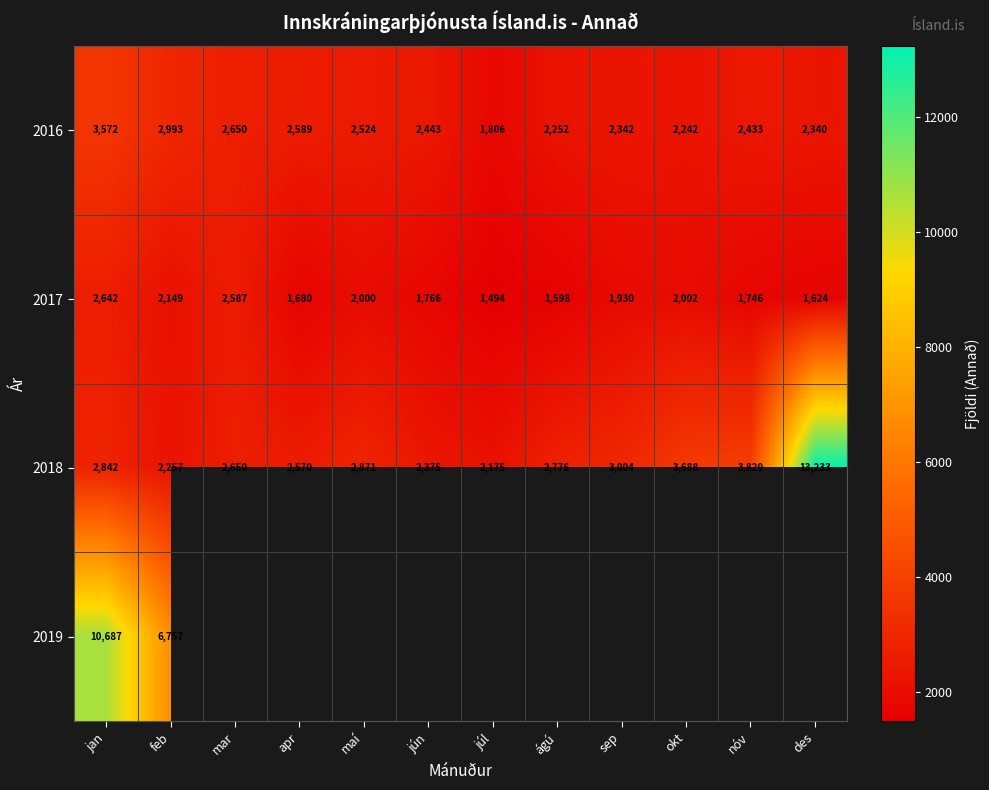

List the labels in order of 2018 value, smallest first.

júl, feb, jún, apr, mar, ágú, jan, maí, sep, okt, nóv, des